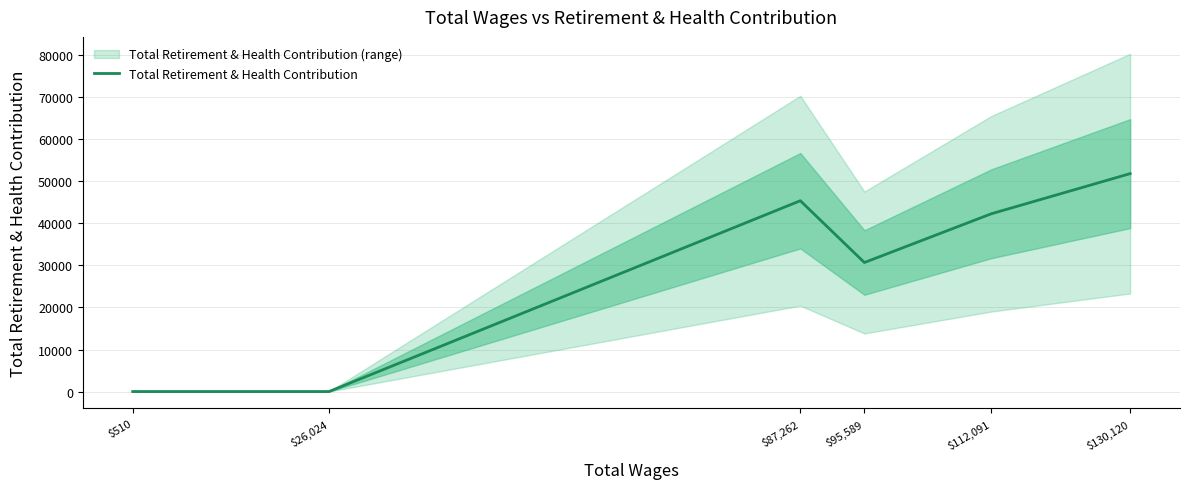

What is the approximate value at $87,262, to the nearest 100?

45400